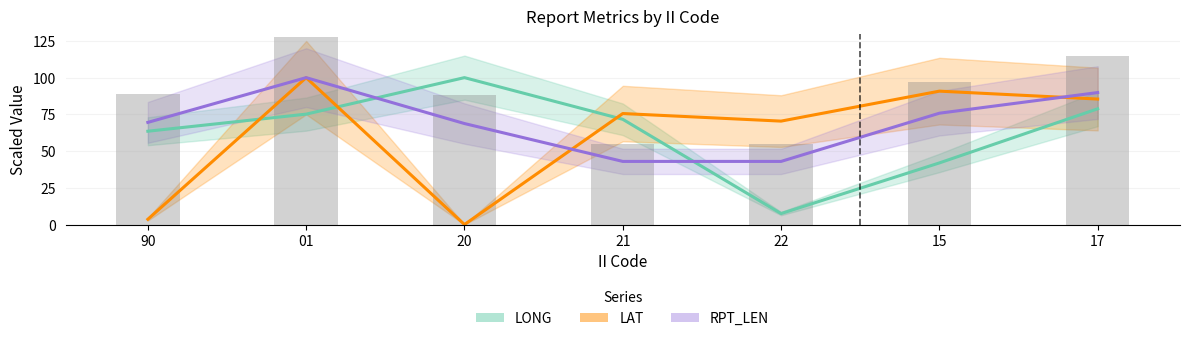

What is the label of the 7th bar from the left?

17